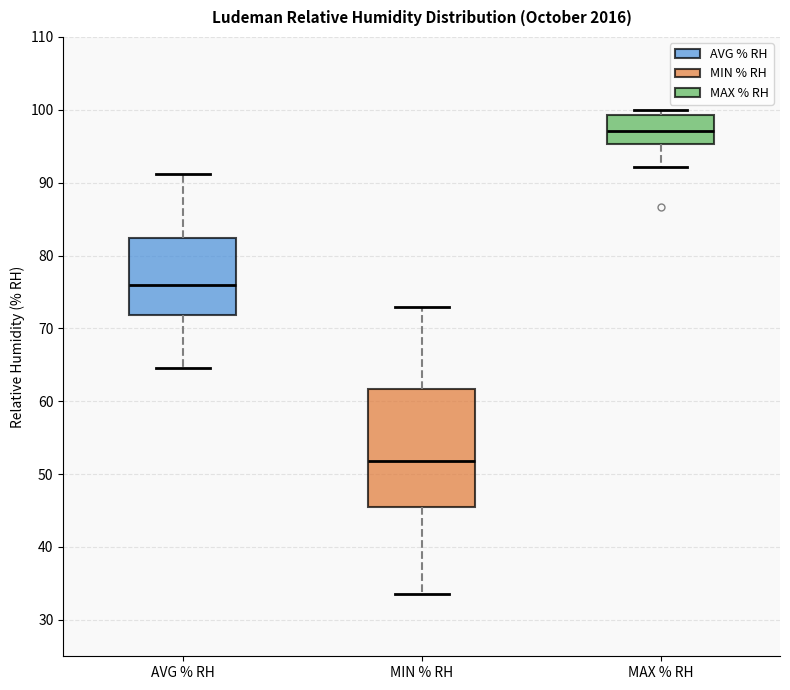

Where is the lower edge of the box for MAX % RH on the y-axis? The values are not printed on the chart, so give them approximately, as read against the axis.

95